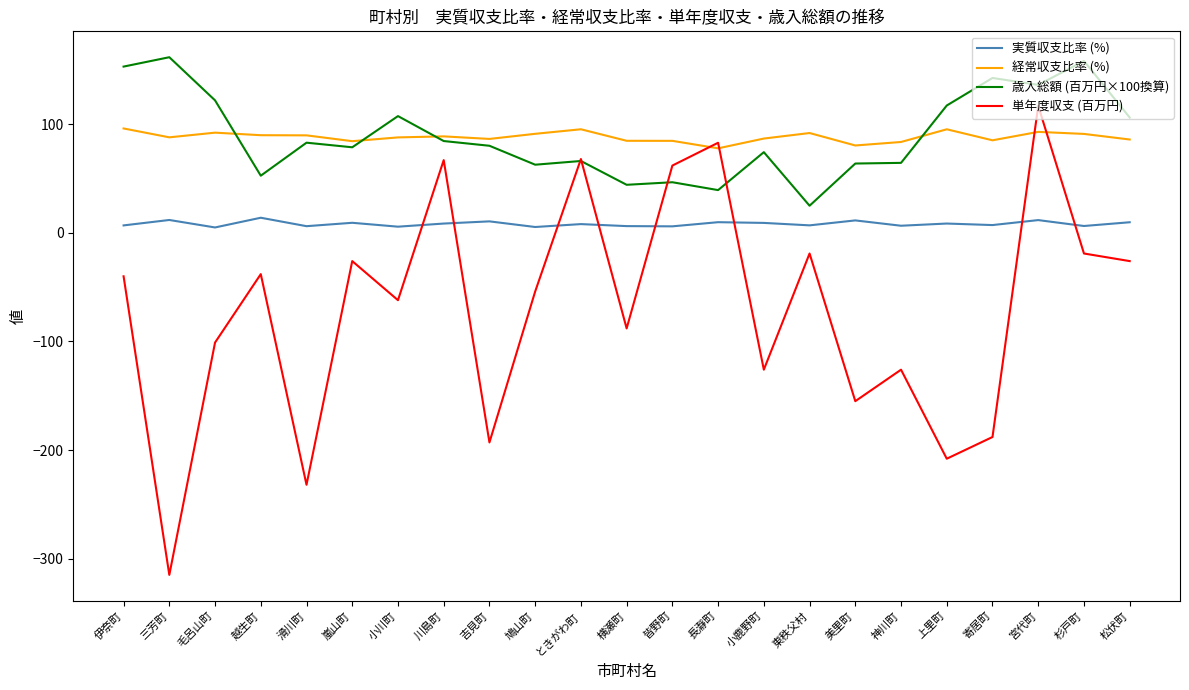

What is the maximum value shown in the chart?

161.8